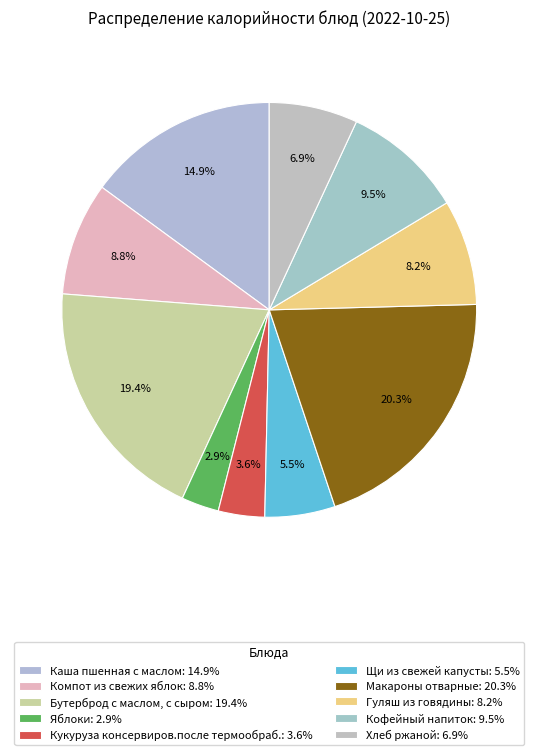

Is Бутерброд с маслом, с сыром the majority of the pie?

No